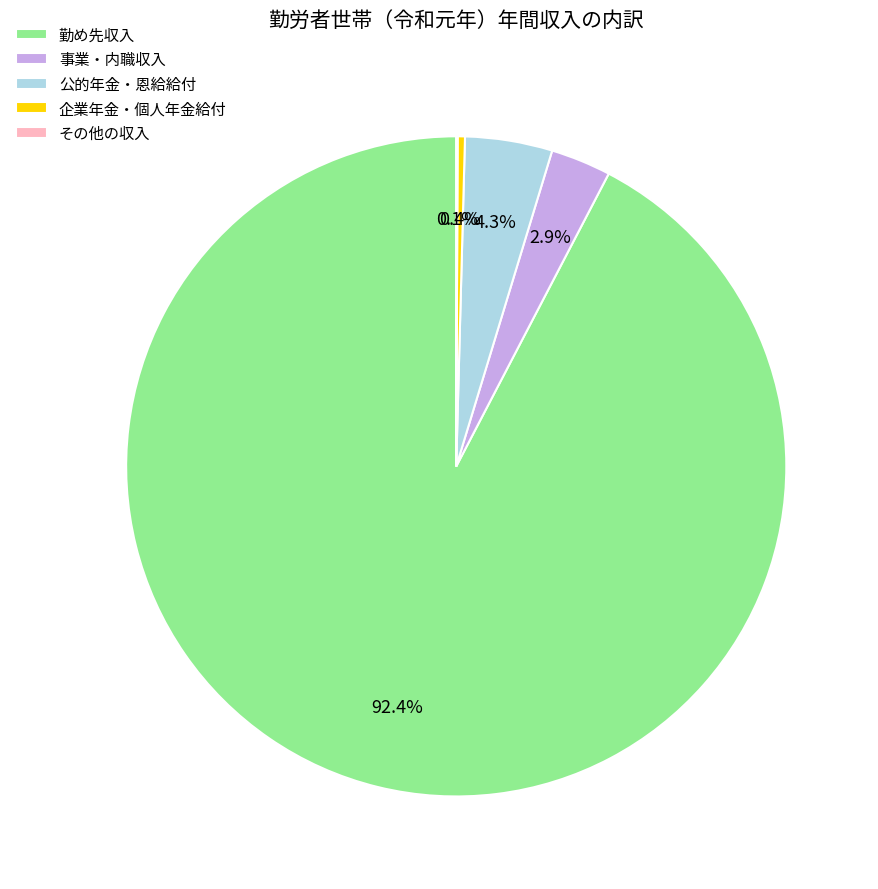

To the nearest percent, what is the difference between the largest and smallest slice percentages?

92%